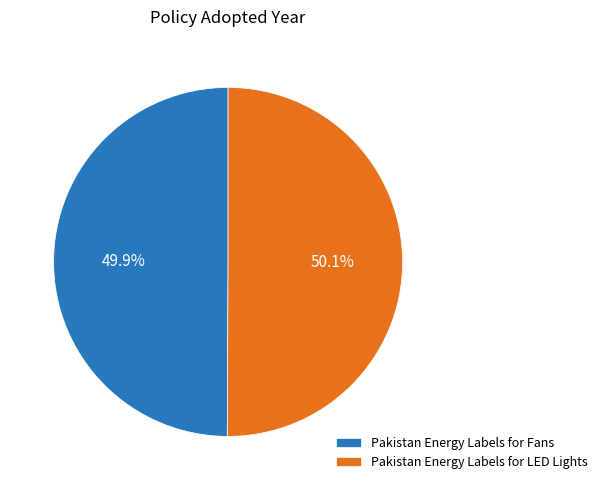

Does any single category account for the majority?

Yes